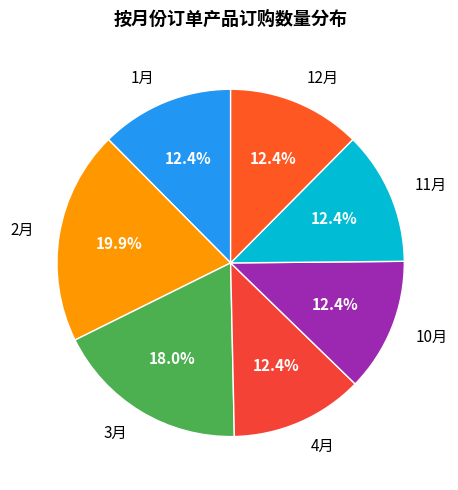

Combined, do 11月 and 1月 account for over 50%?

No